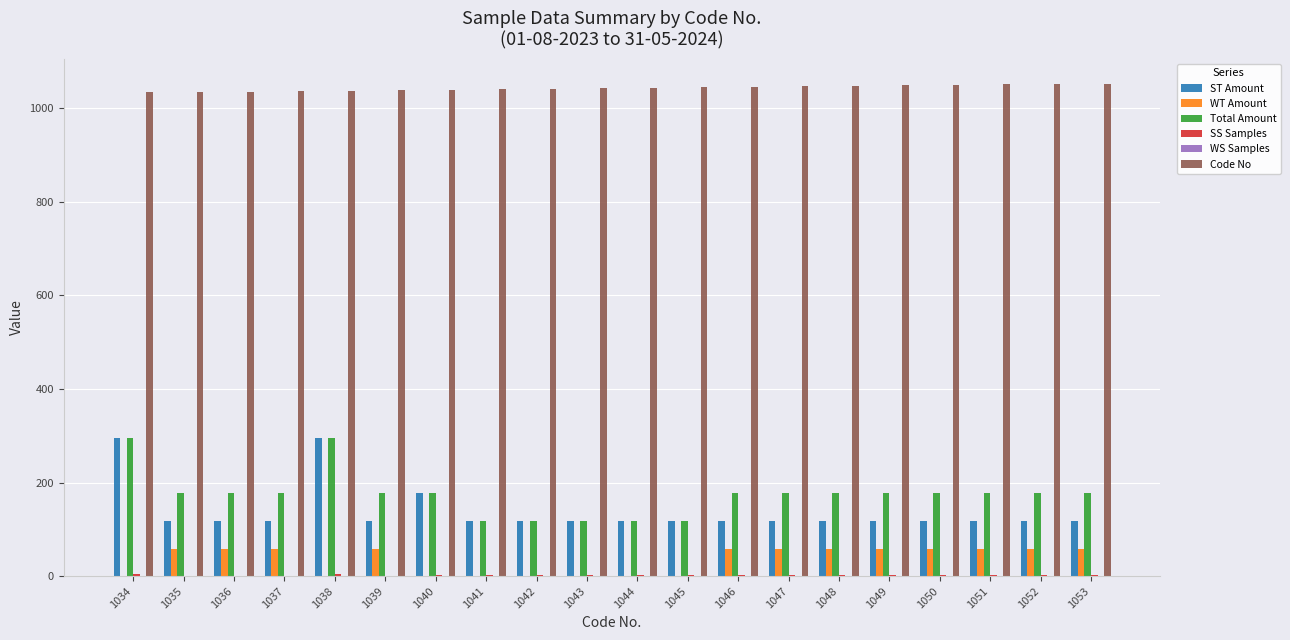

What is the highest value of the WT Amount series?

59